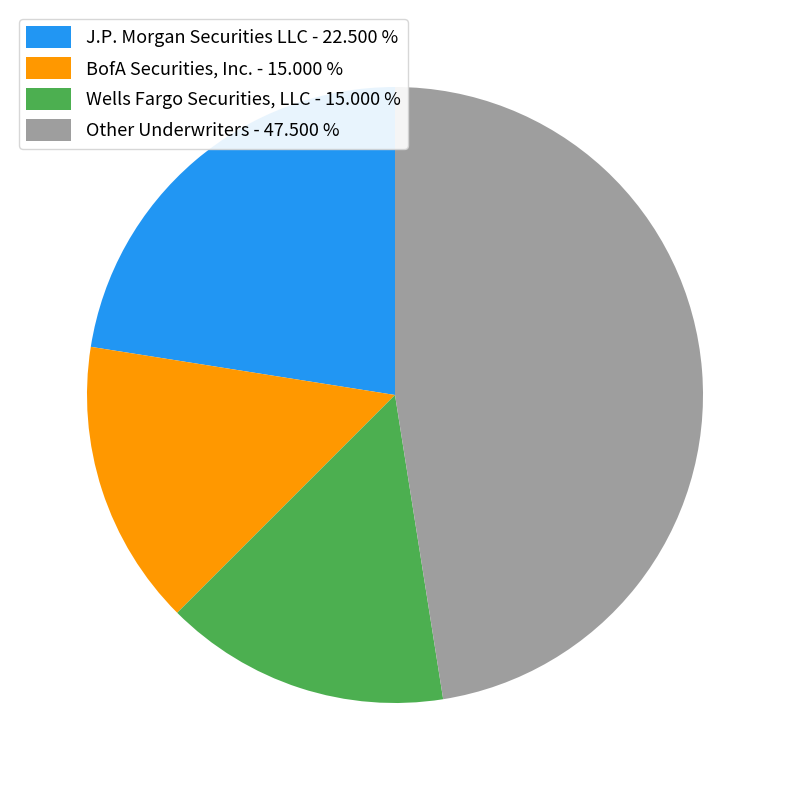

Count the number of slices in the pie.

4